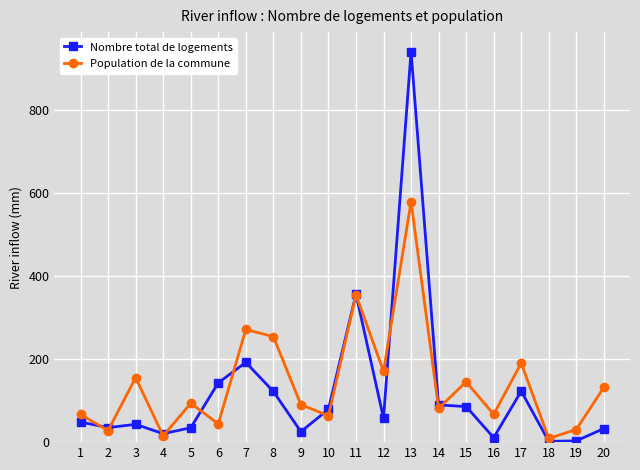

Does the chart display data point markers on the line(s)?

Yes